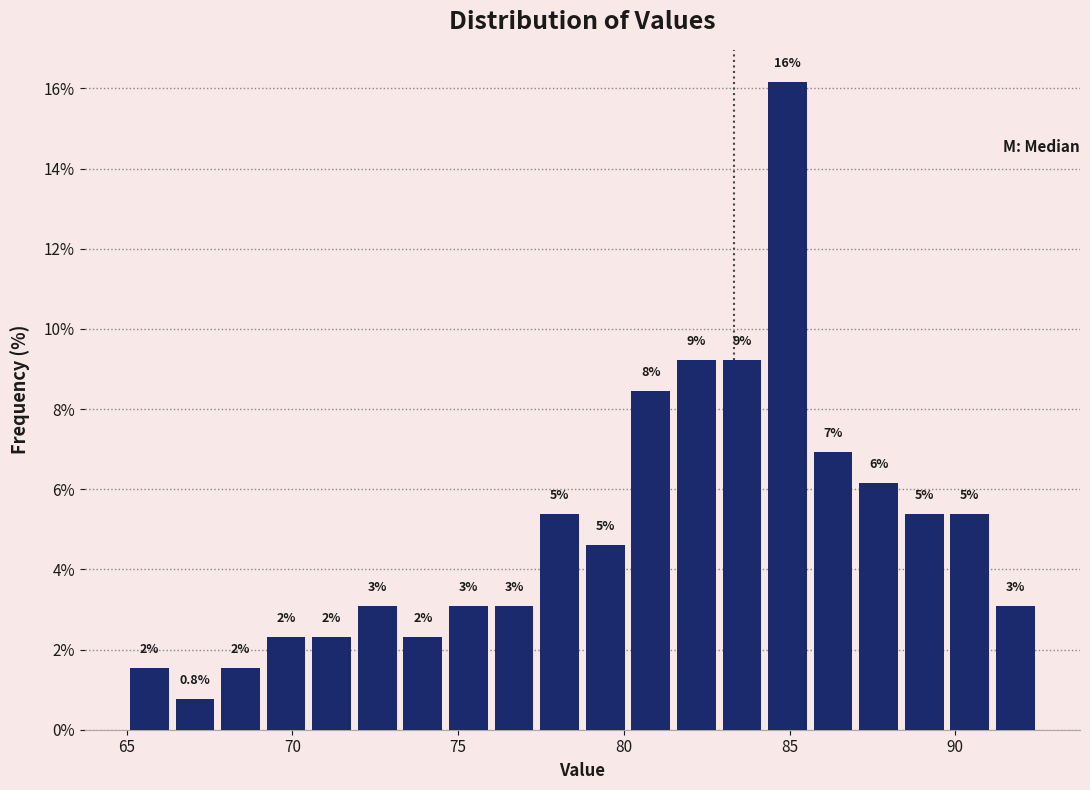

Around what value on the x-axis is the tallest bar? Give the approximate position of its centre, as read against the axis.

85.0